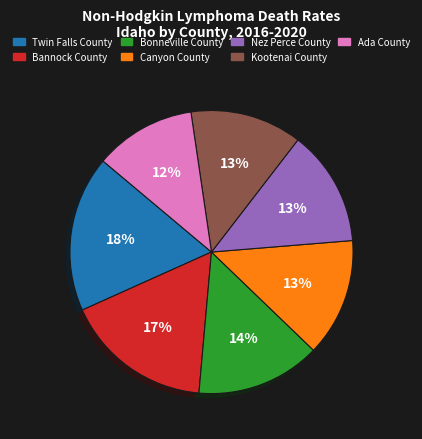

Does Twin Falls County represent more than half of the total?

No